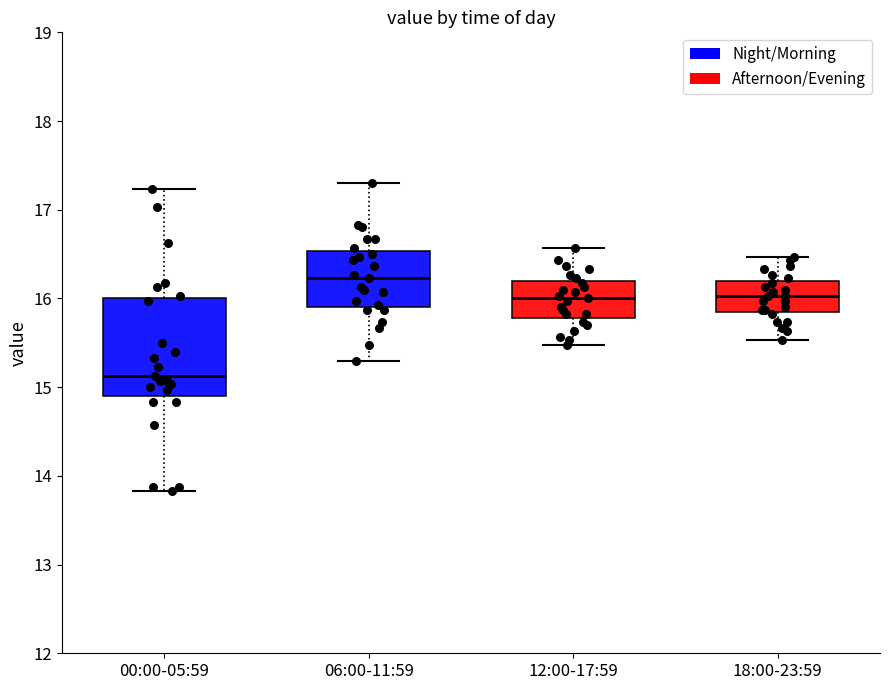

Where does the upper whisker of the box for 12:00-17:59 end on the y-axis? The values are not printed on the chart, so give them approximately, as read against the axis.

16.6